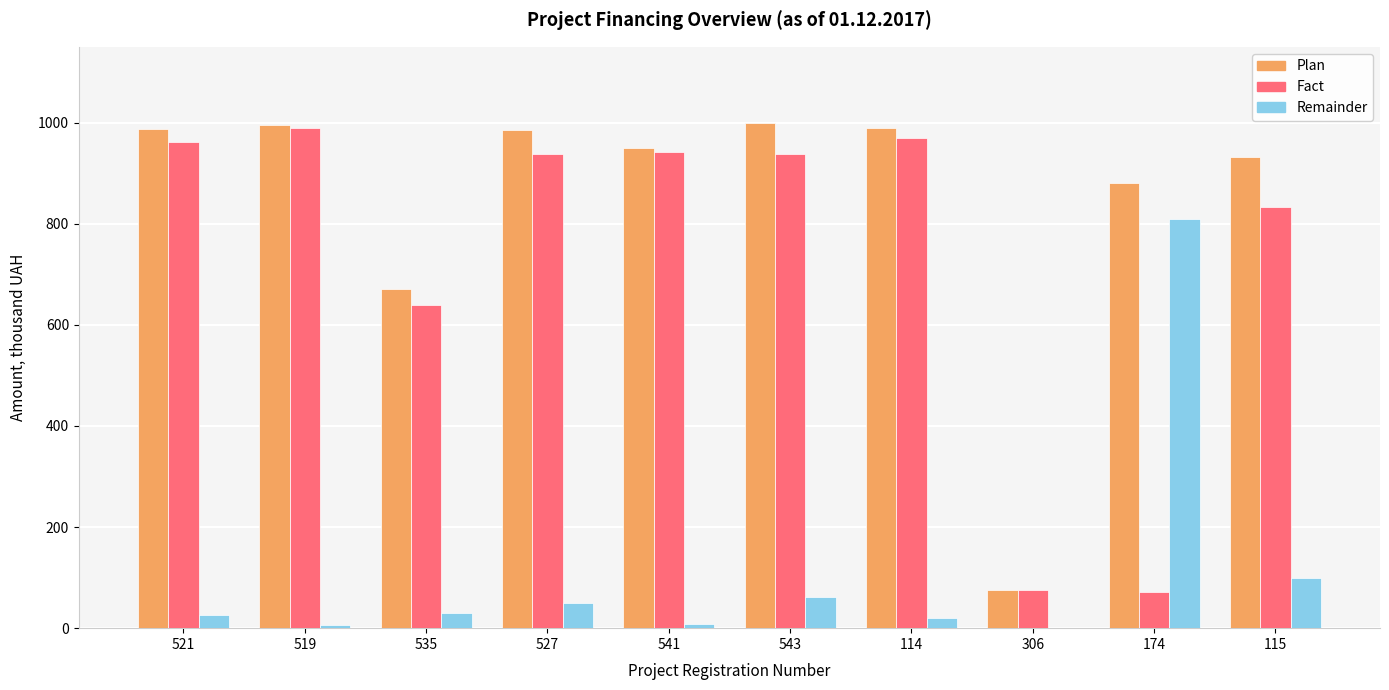

Where is Fact nearest to the value 530?

535